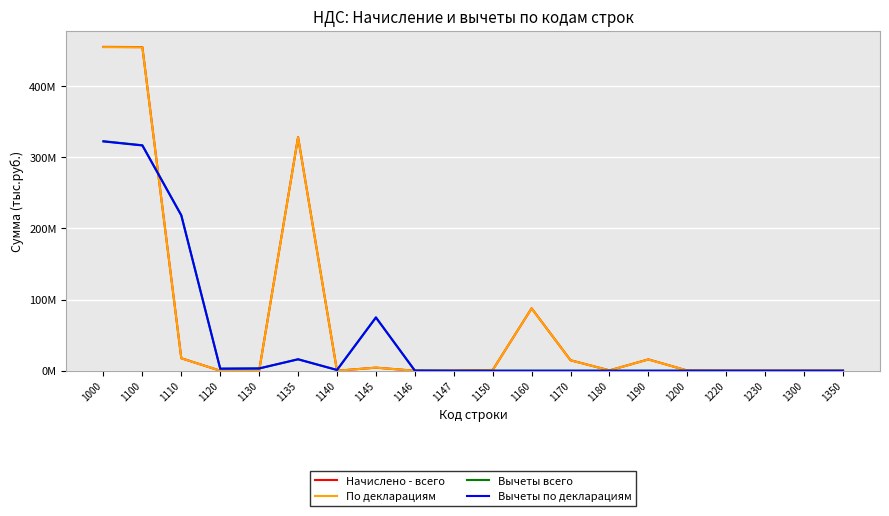

In Начислено - всего, how many points are lower than both neighbors (excluding endpoints)?

4